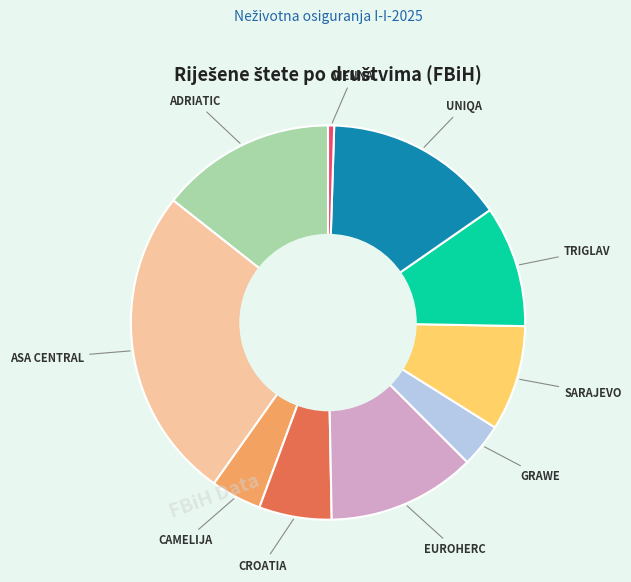

Is there any slice that represents more than half of the pie?

No